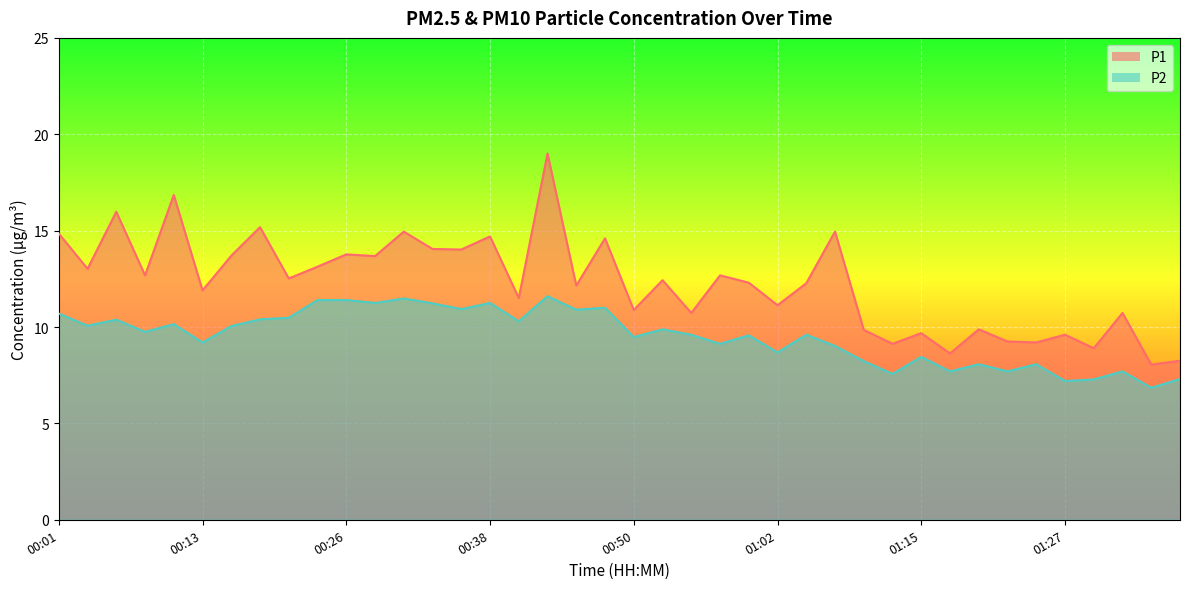

How many interior local valleys does the P2 series have?

15